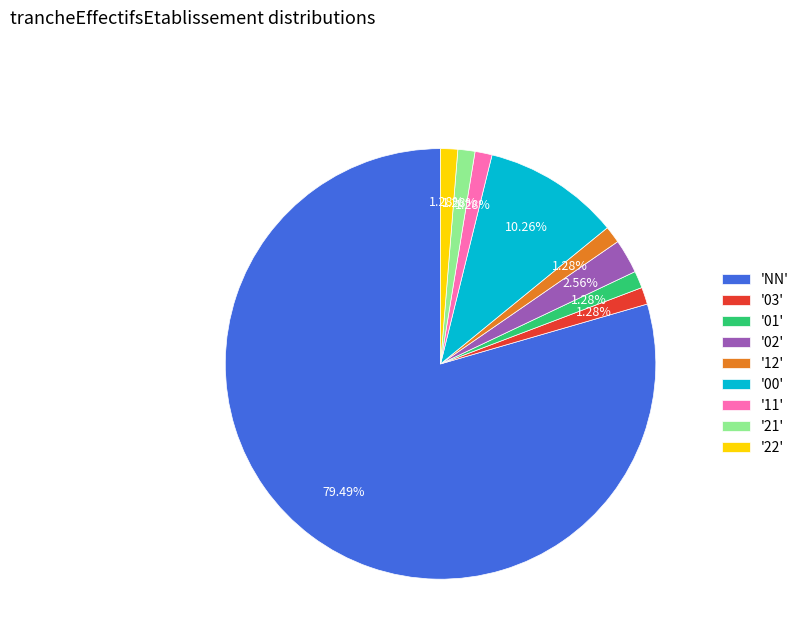

Which slice is the largest?

'NN'